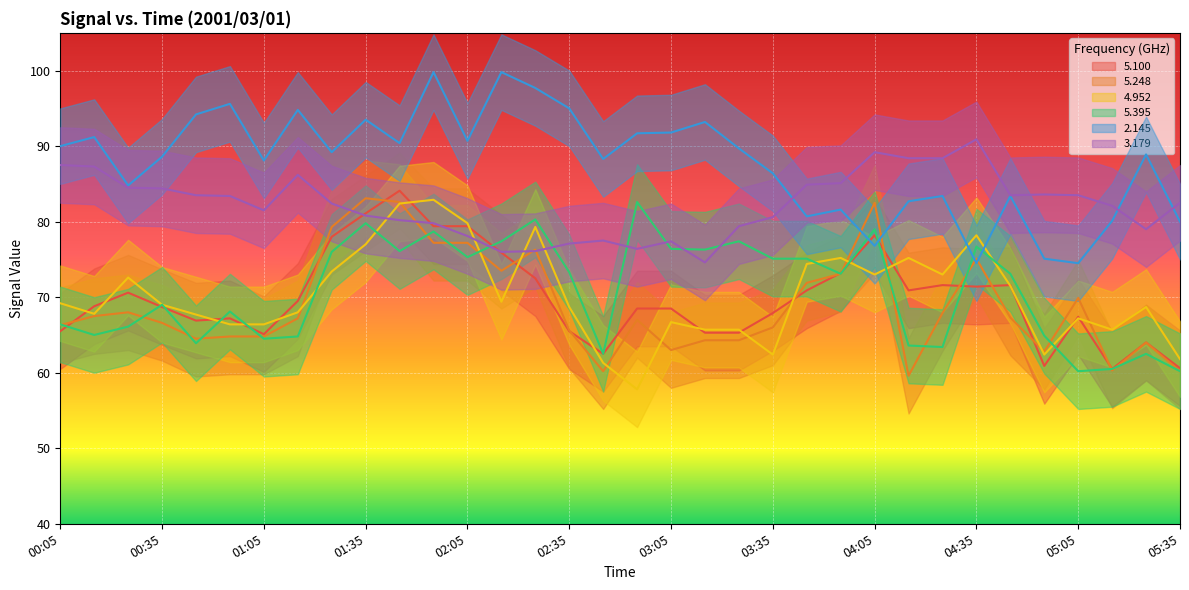

True or false:   3.179 has a value of 79.8 at 01:55.

True